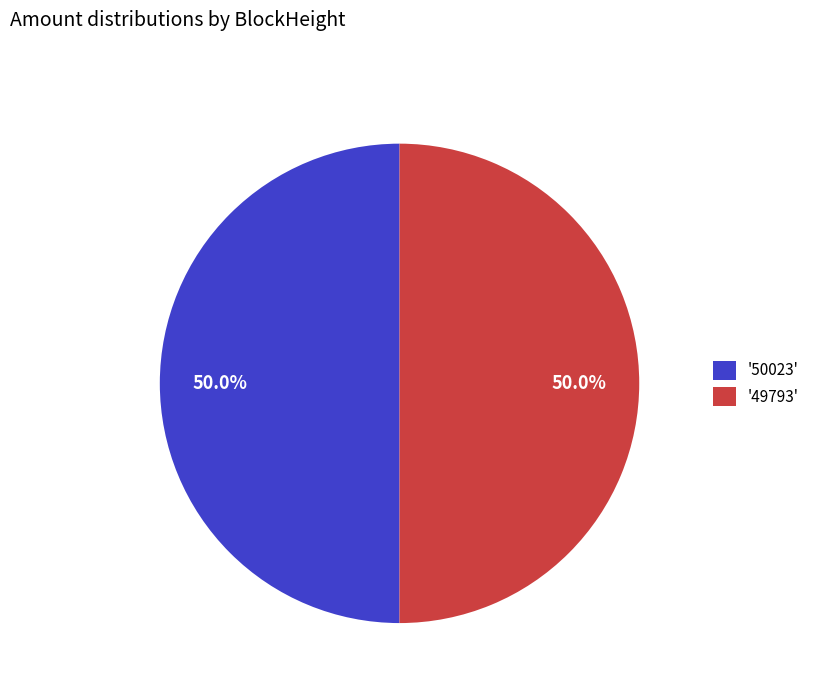

What percentage do '49793' and '50023' together represent?

100.0%